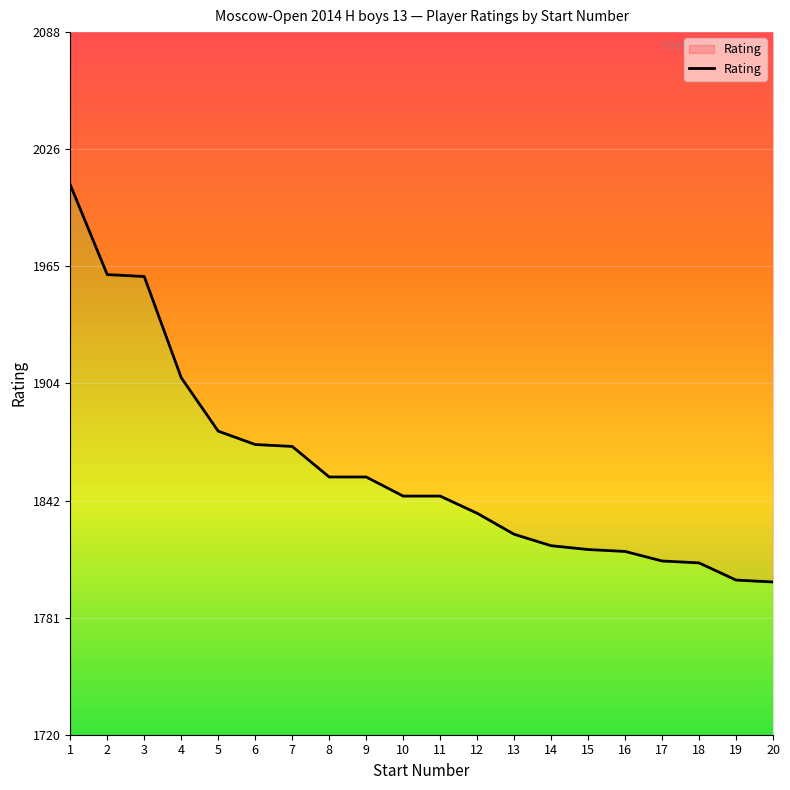

List the labels in order of value, smallest first.

20, 19, 18, 17, 16, 15, 14, 13, 12, 10, 11, 8, 9, 7, 6, 5, 4, 3, 2, 1